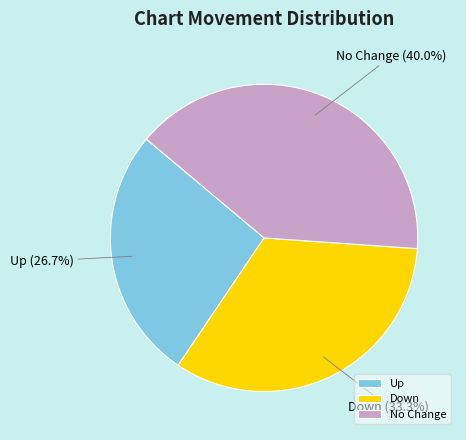

Combined, what portion of the pie is No Change and Up?

66.7%